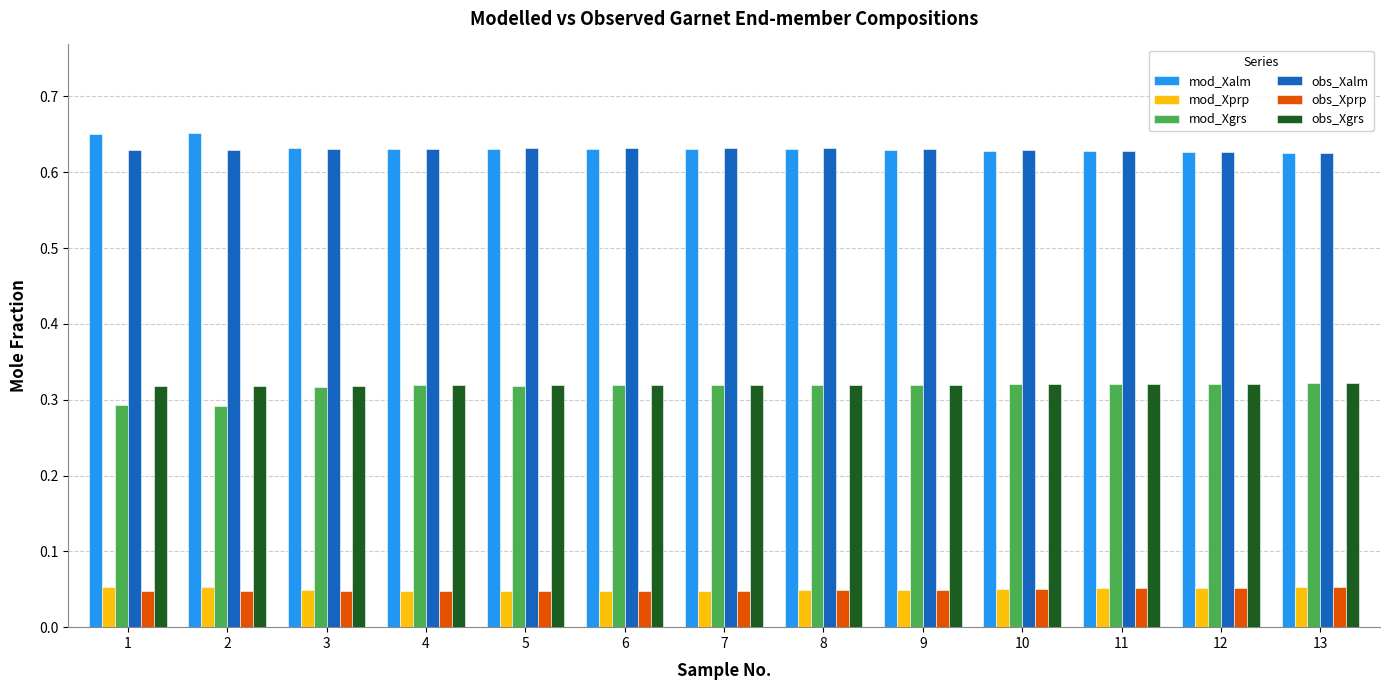

The value of obs_Xgrs at 4 is 0.3. True or false?

True